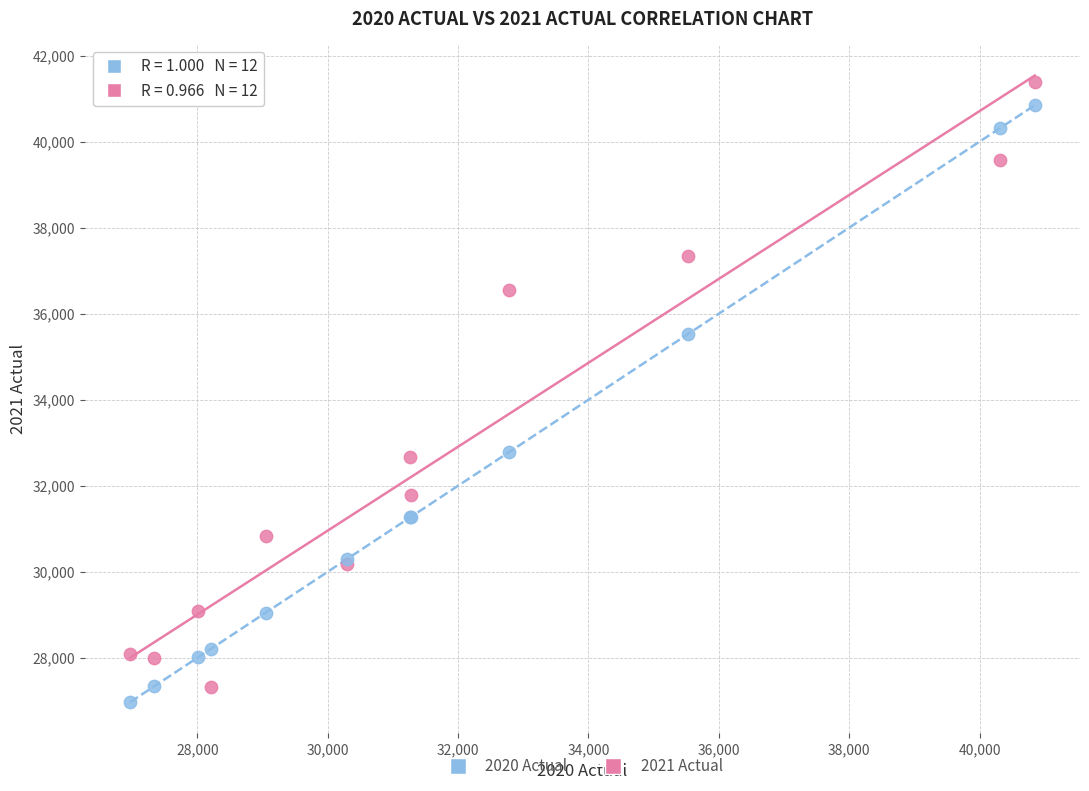

Which series contains the highest Y value?

2021 Actual